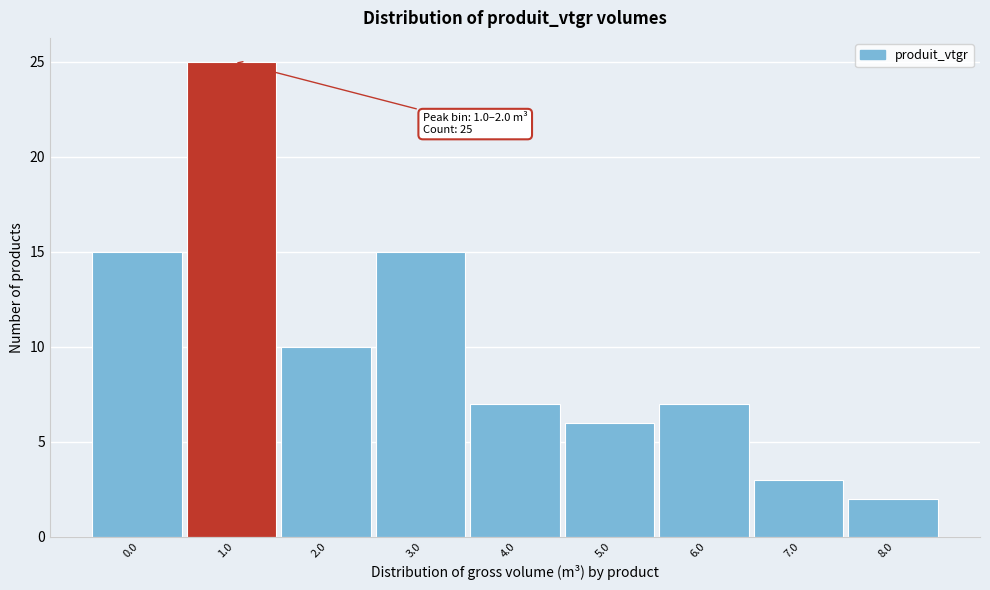

Reading right to left, what are all the values shown in this chart?

2	3	7	6	7	15	10	25	15